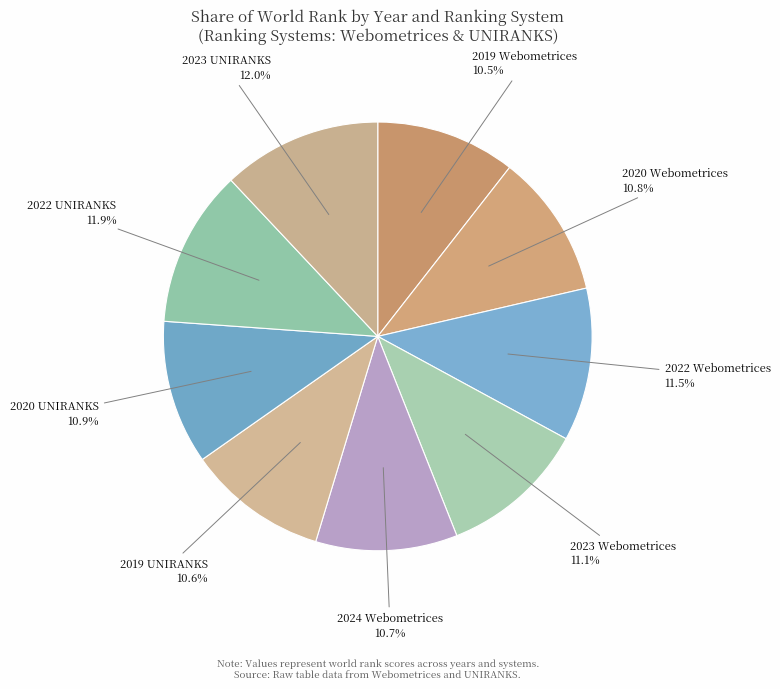

What is the ratio of the value at 2022 Webometrices to the value at 2020 UNIRANKS?

1.1